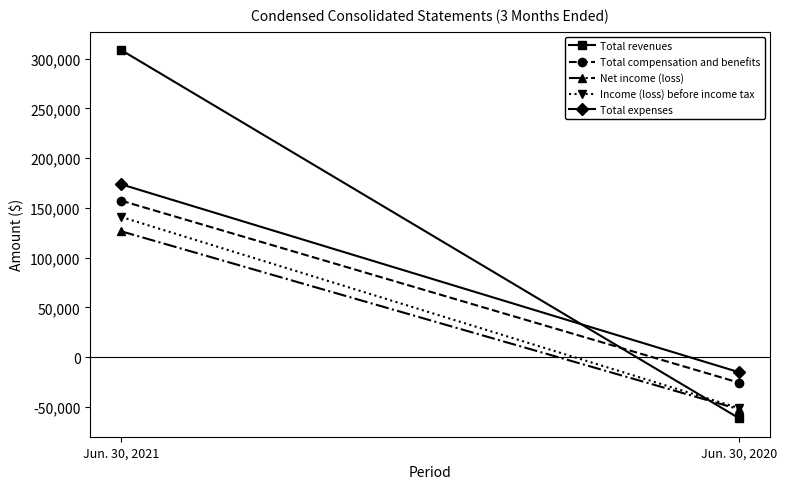

What is the sum of all Income (loss) before income tax values?

89740